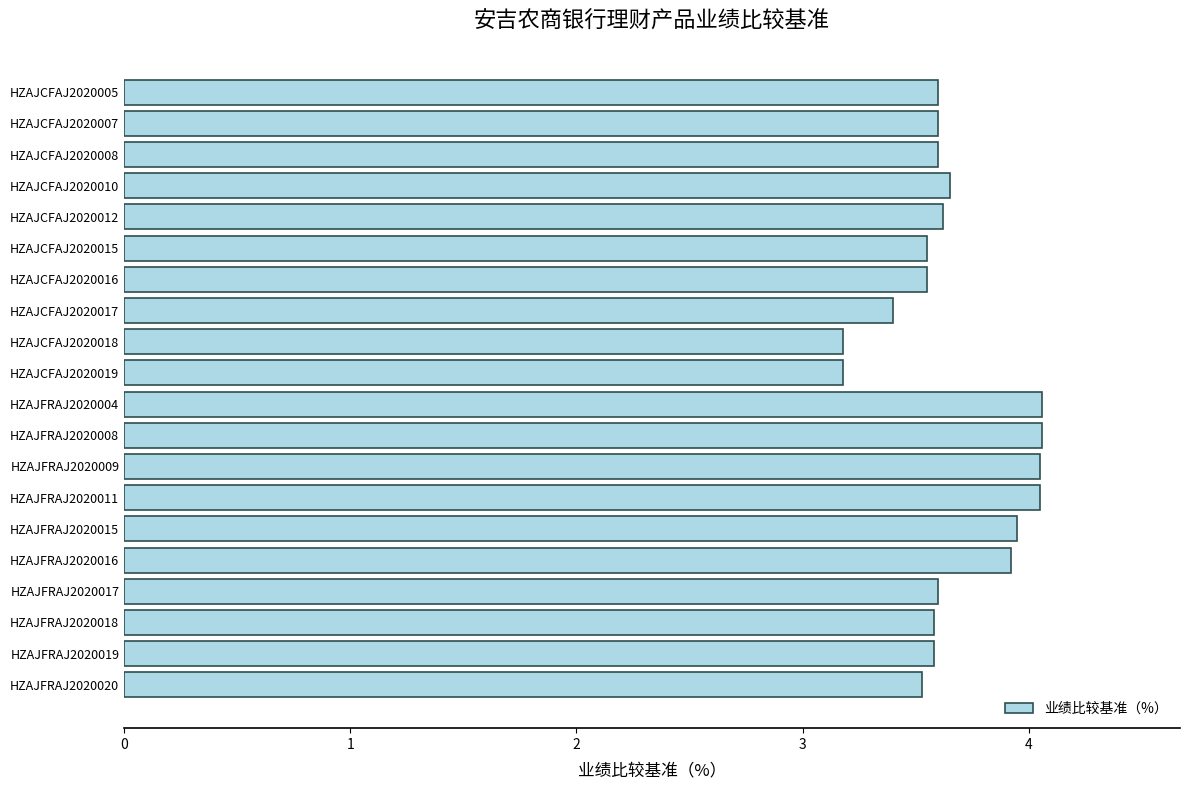

What is the smallest value displayed?

3.2